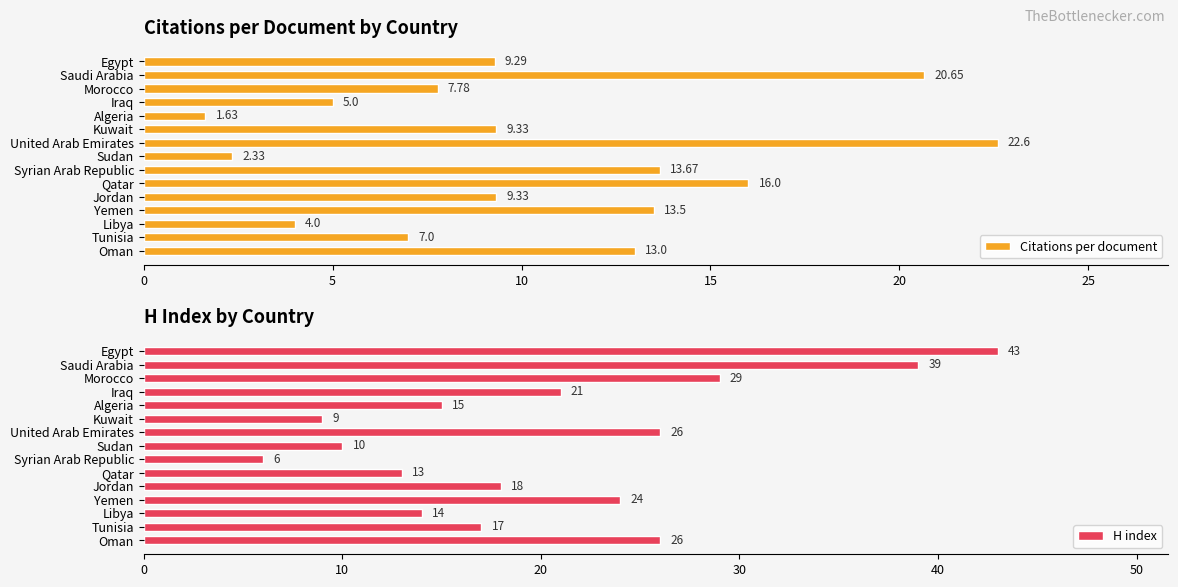

What is the average value of the Citations per document series?

10.3